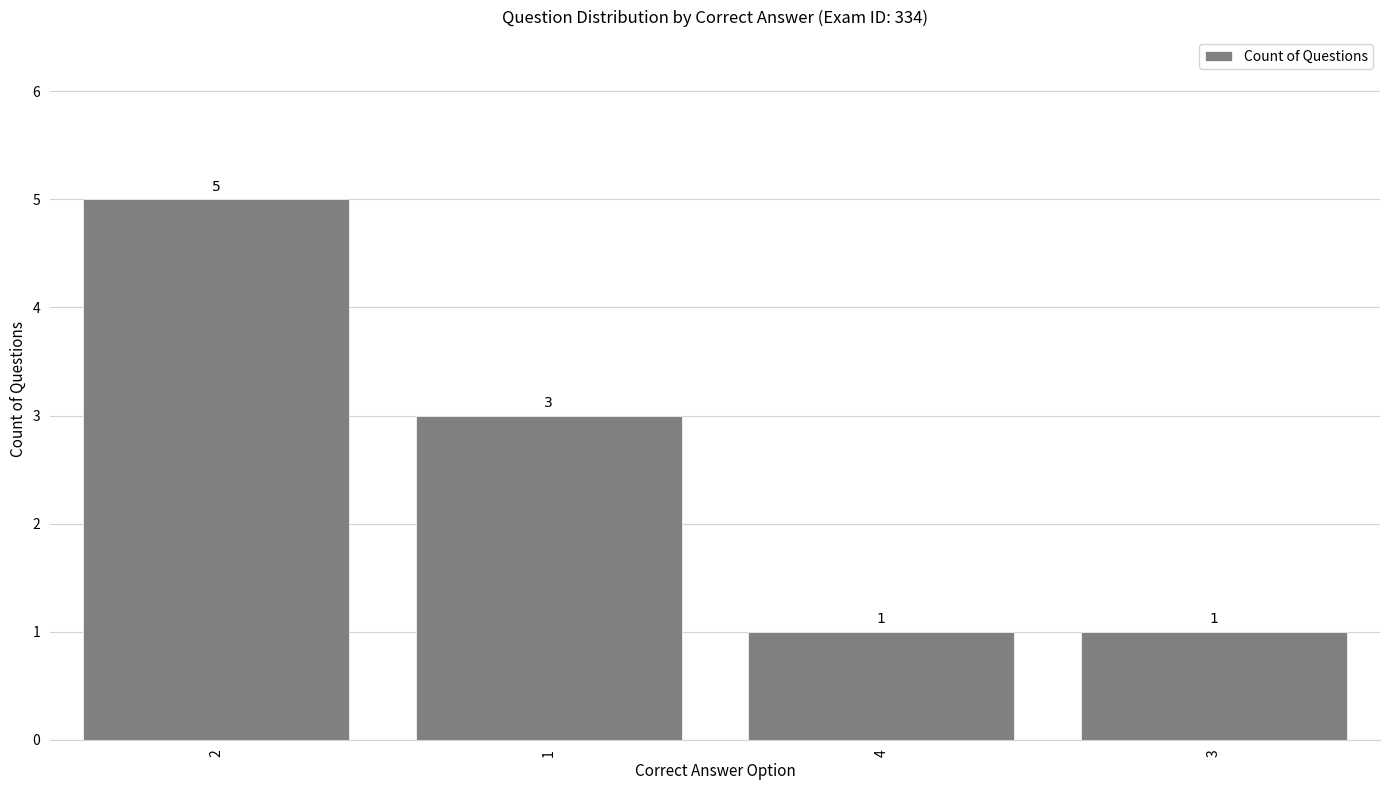

What is the label of the 4th bar from the right?

2